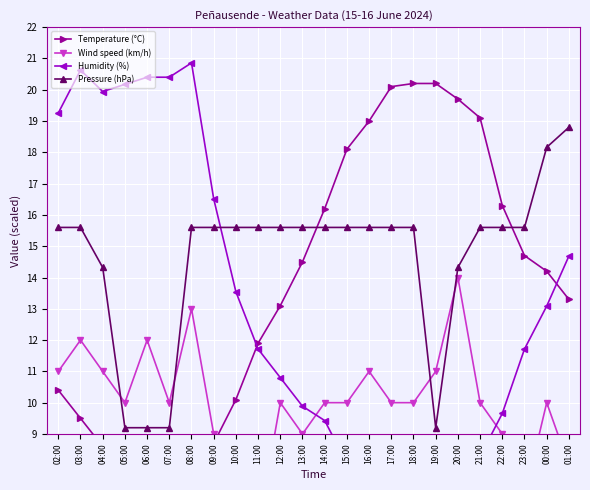

How many values in the Humidity (%) series exceed 11?

13